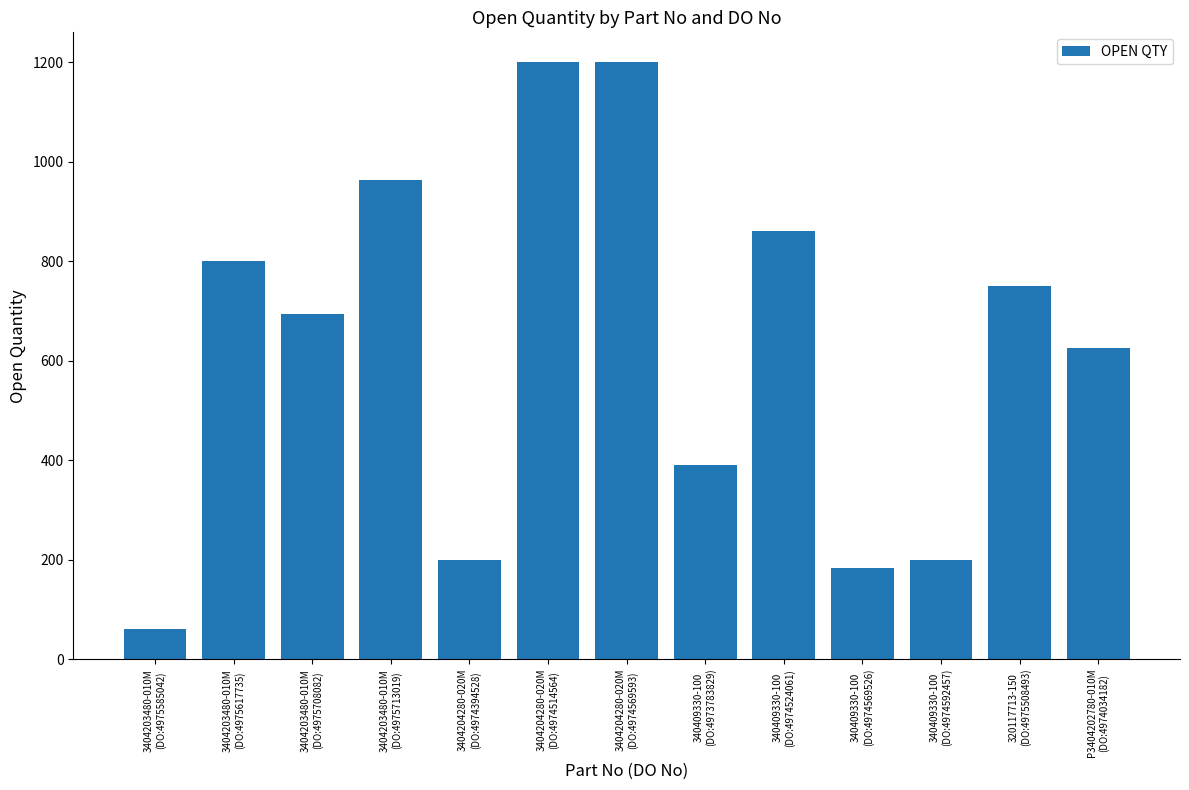

At which label is the value closest to 630?

P3404202780-010M
(DO:4974034182)